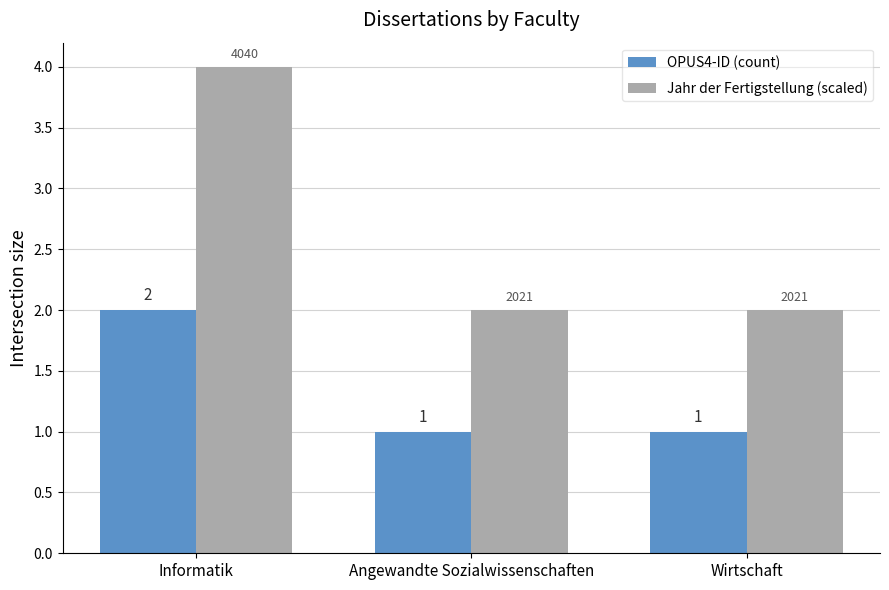

What is the total value across all series at Angewandte Sozialwissenschaften?

3.0